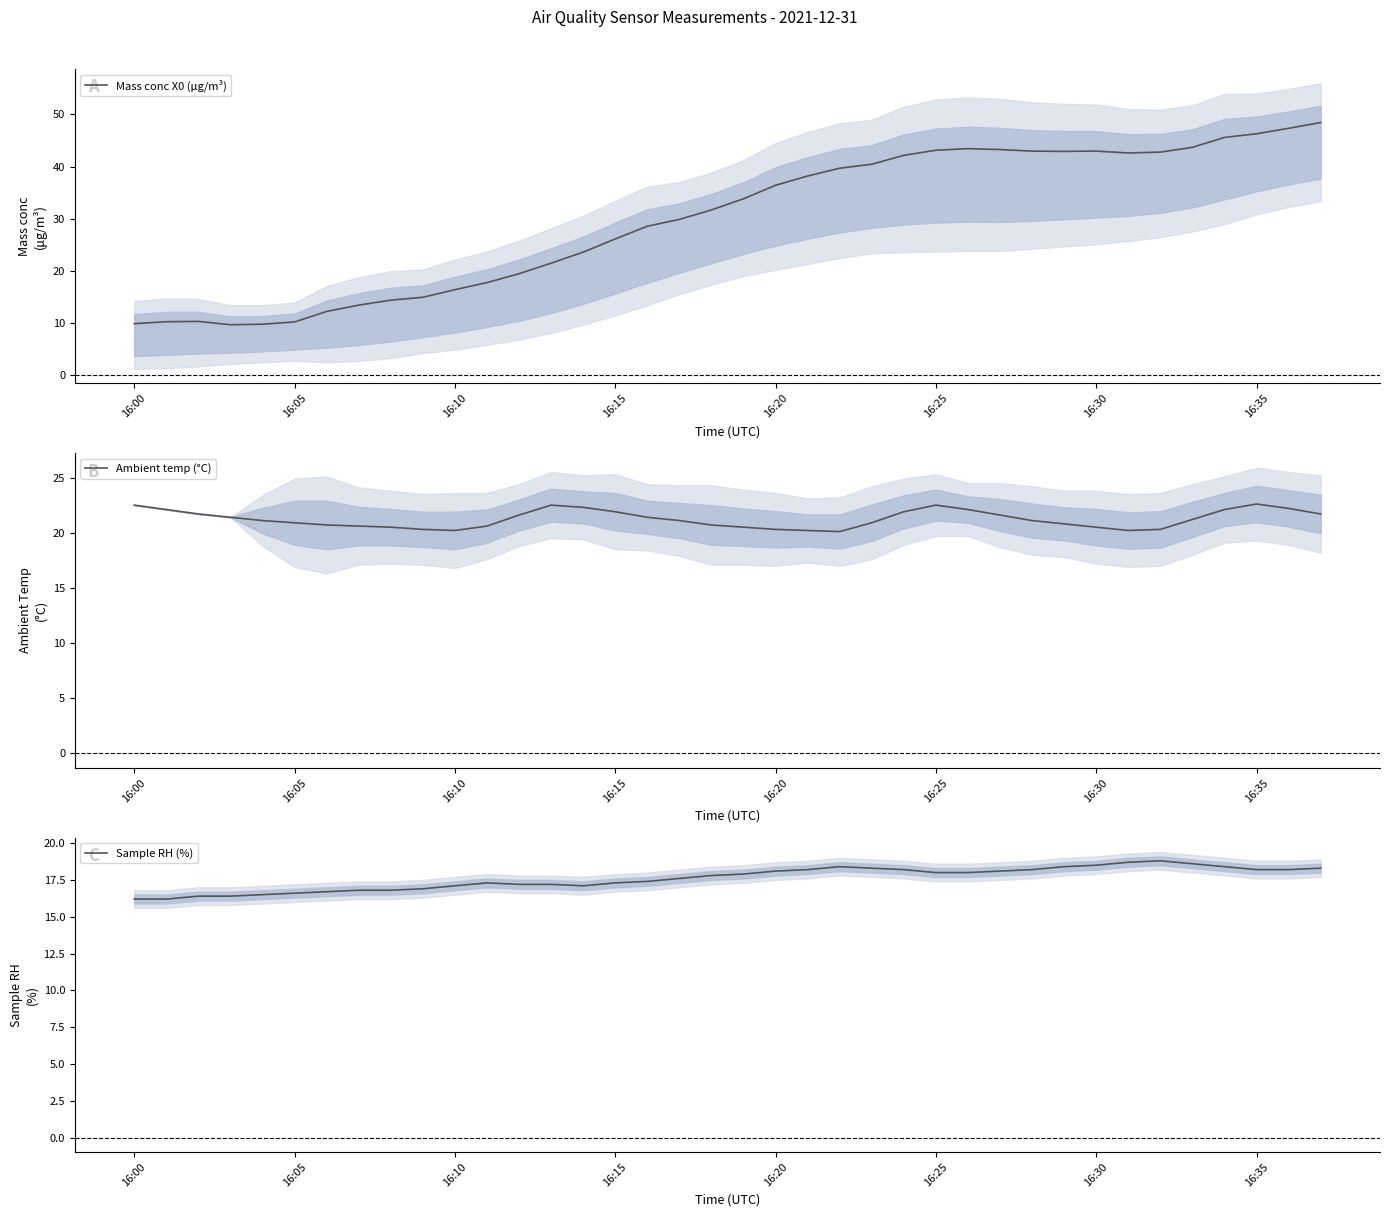

The Mass conc X0 (μg/m³) series shows 43.1 at 16:25. True or false?

True